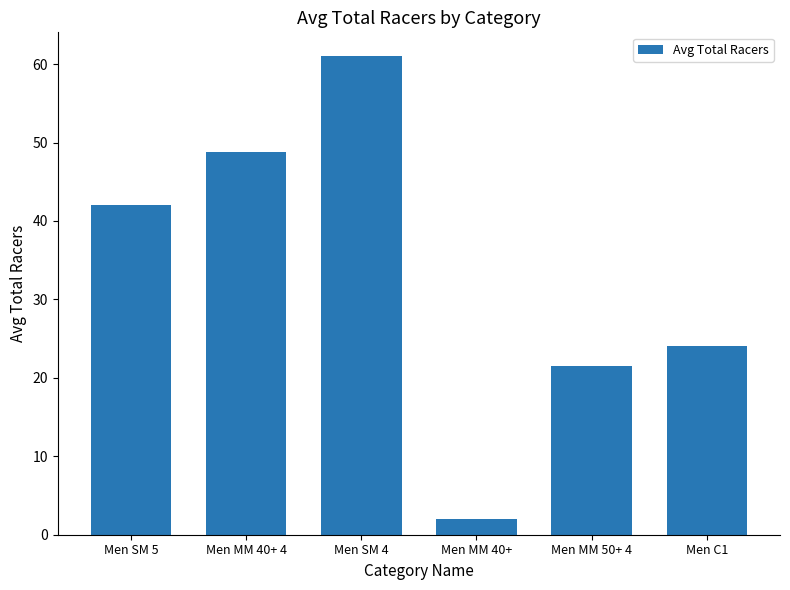

Count the number of data series in this chart.

1